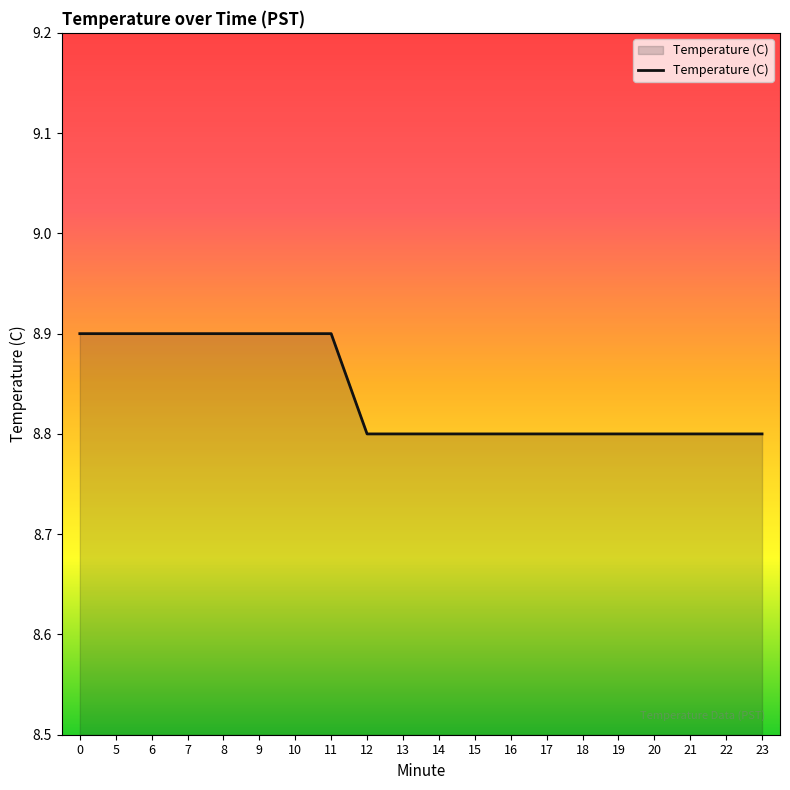

What is the greatest value displayed?

8.9